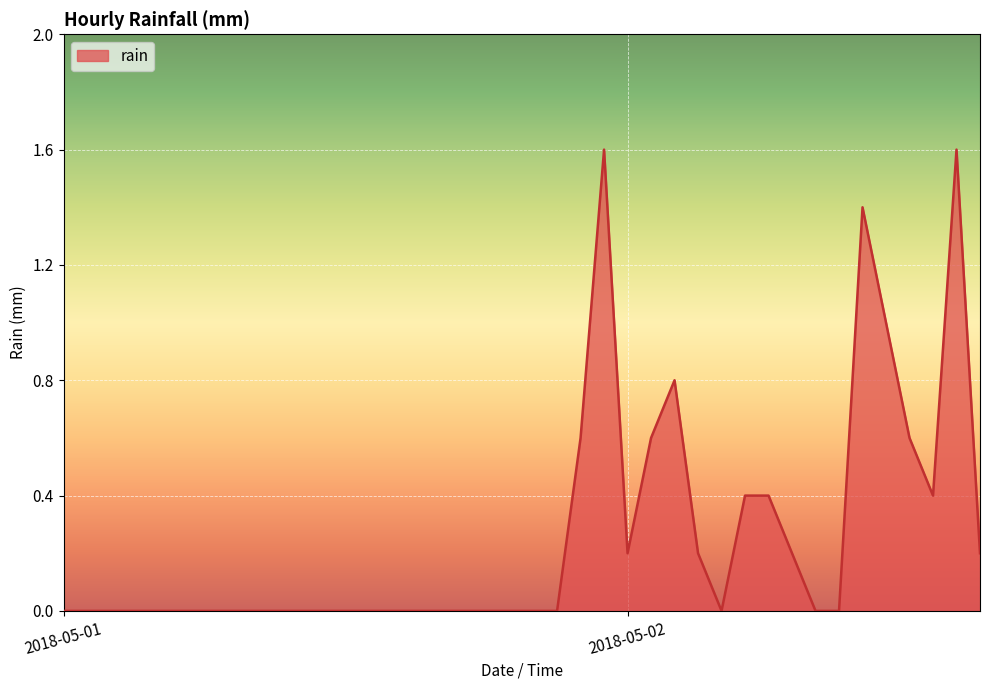

What is the difference between the maximum and minimum values?

1.6